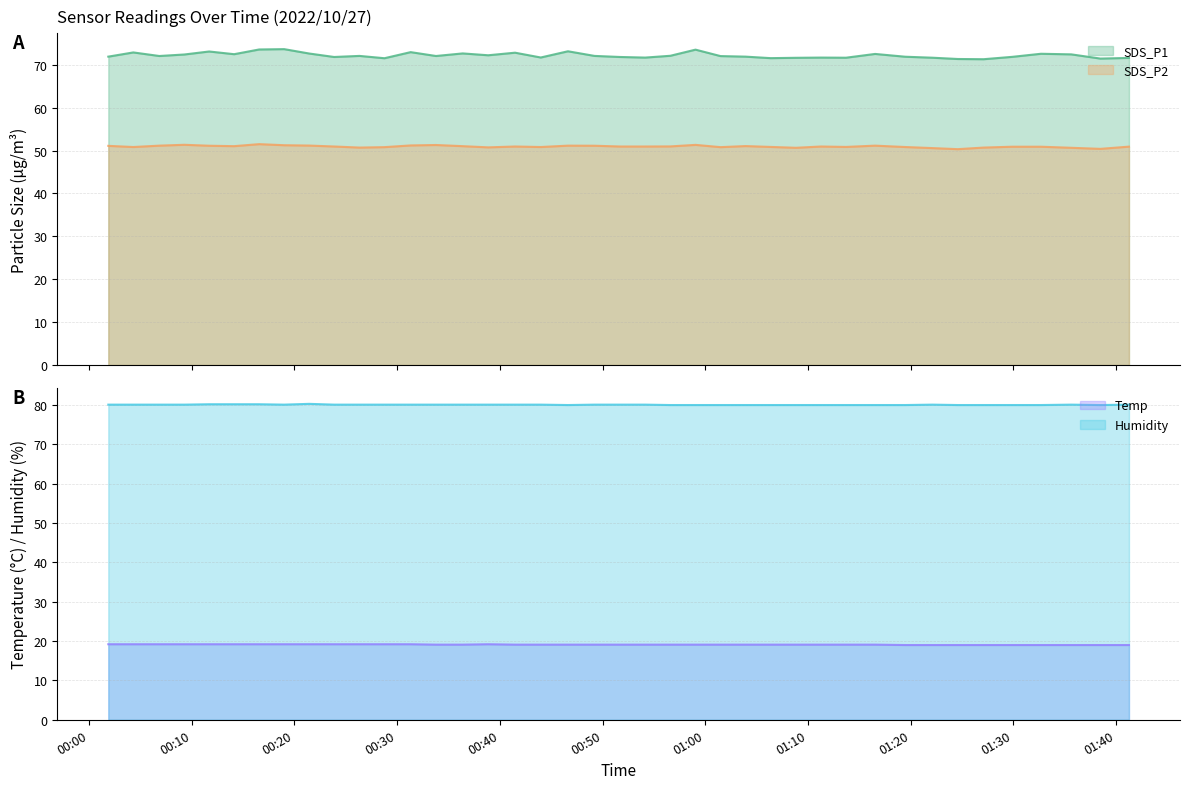

Read the SDS_P1 value at 2022/10/27 00:16:34.

73.6